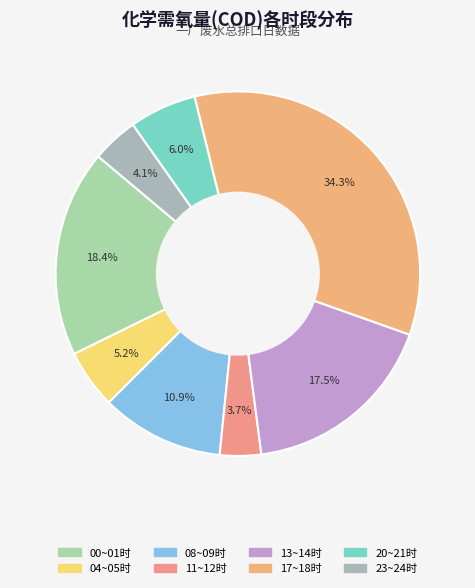

The 13~14时 slice represents 18% of the pie. True or false?

True